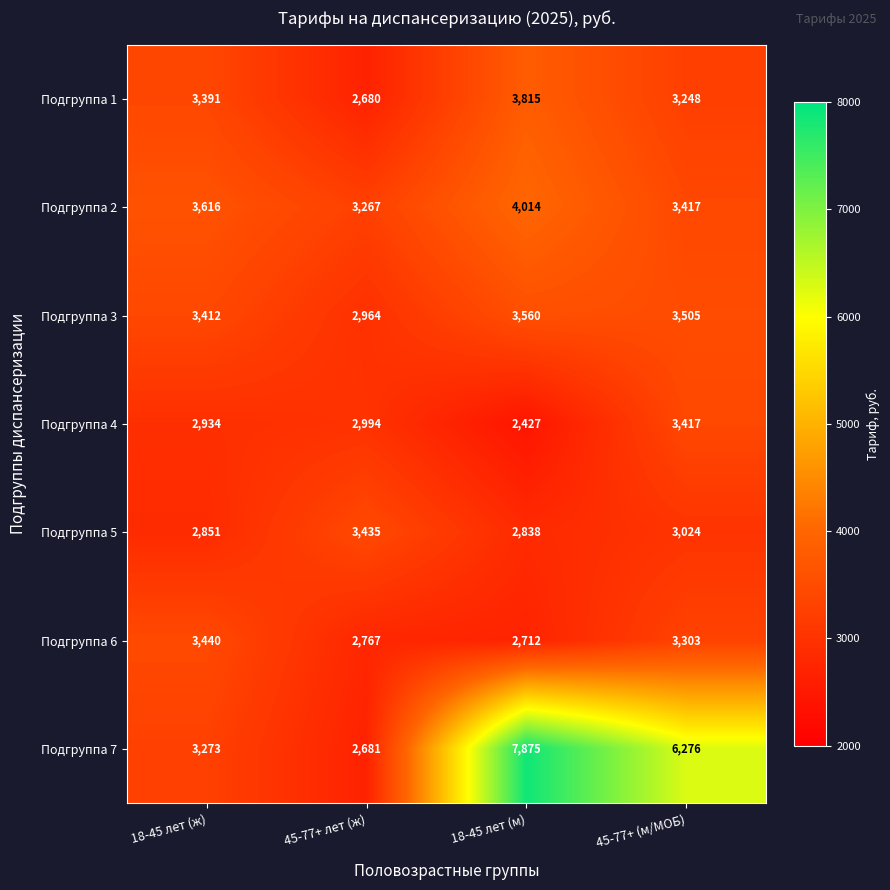

What is the difference between the second highest and minimum values in the Подгруппа 7 series?

3595